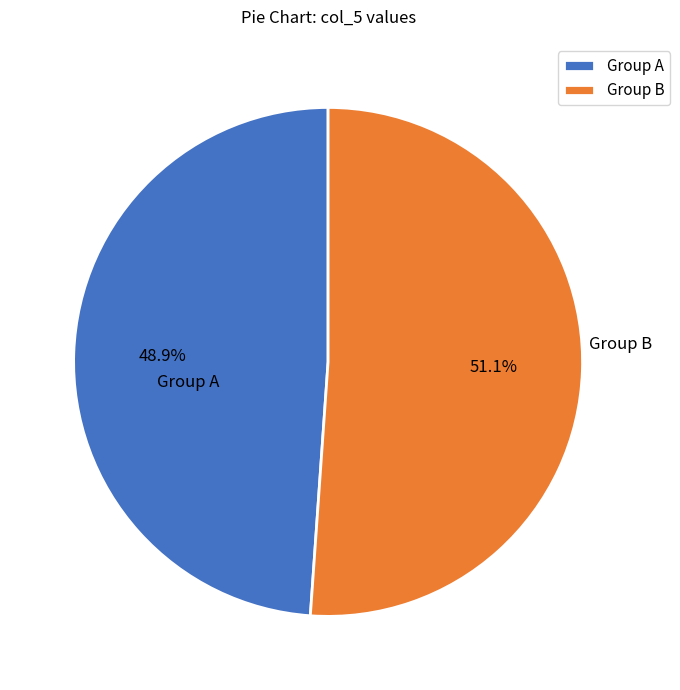

Rank the categories by value from highest to lowest.

Group B, Group A